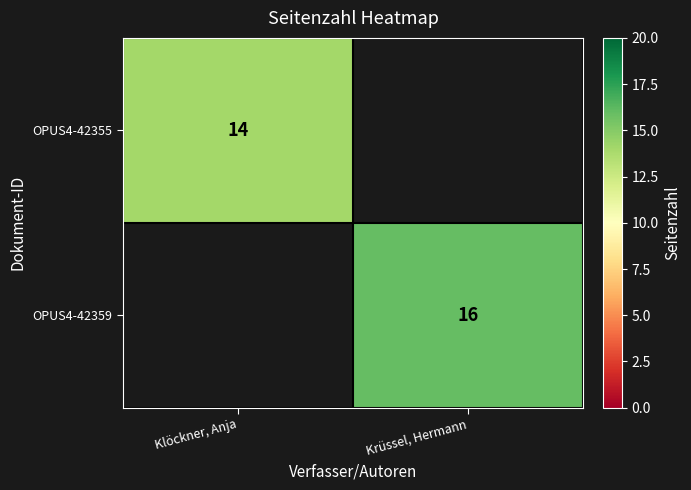

The value of OPUS4-42355 at Klöckner, Anja is 24. True or false?

False